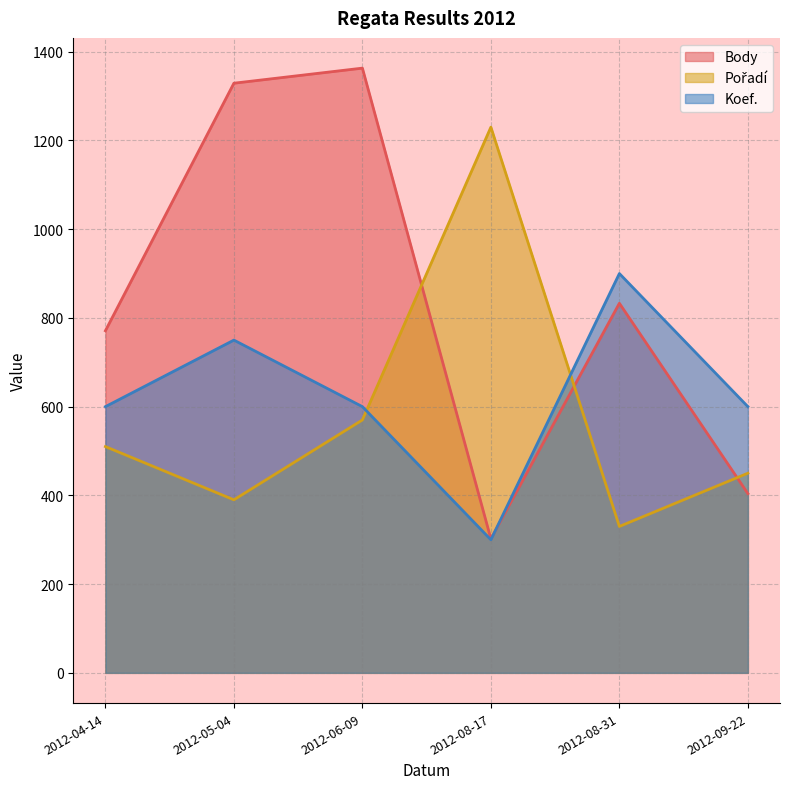

Which label corresponds to the smallest value in the chart?

2012-08-17